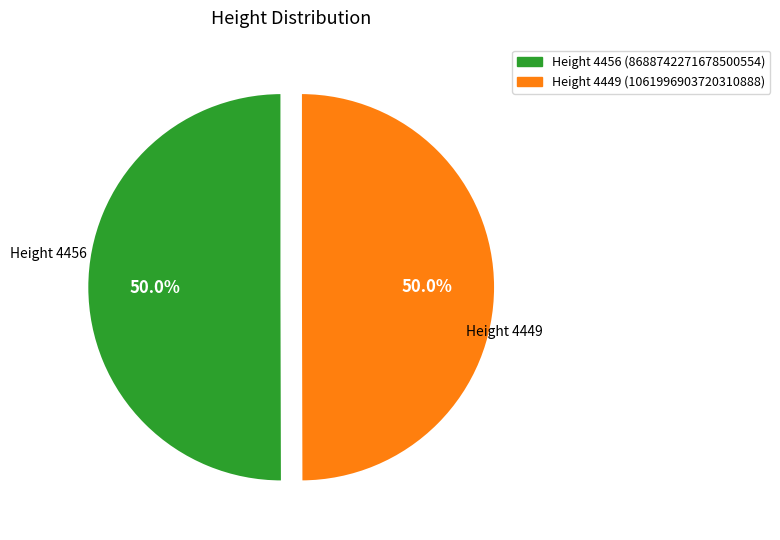

How many segments does this pie chart have?

2